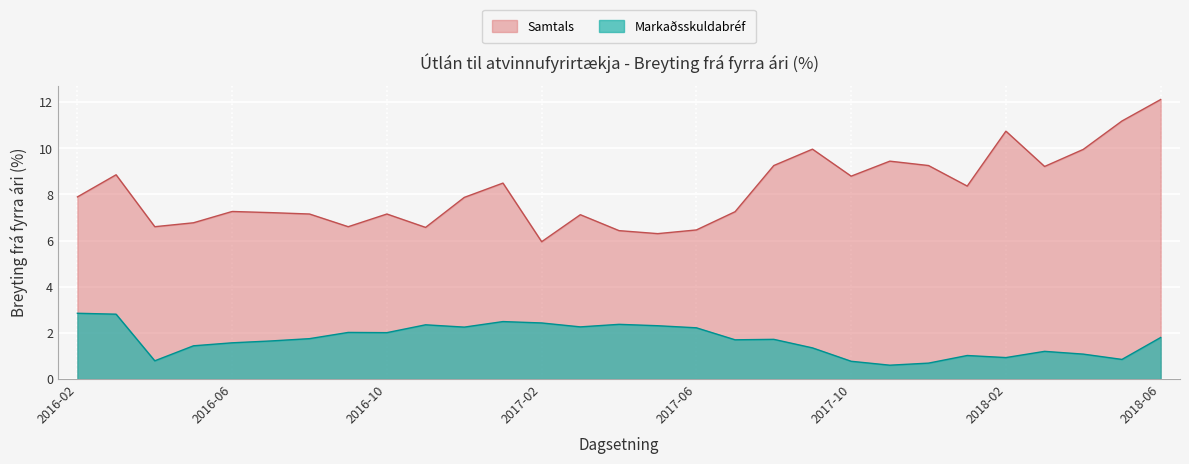

How many data points in Markaðsskuldabréf are less than 1?

6